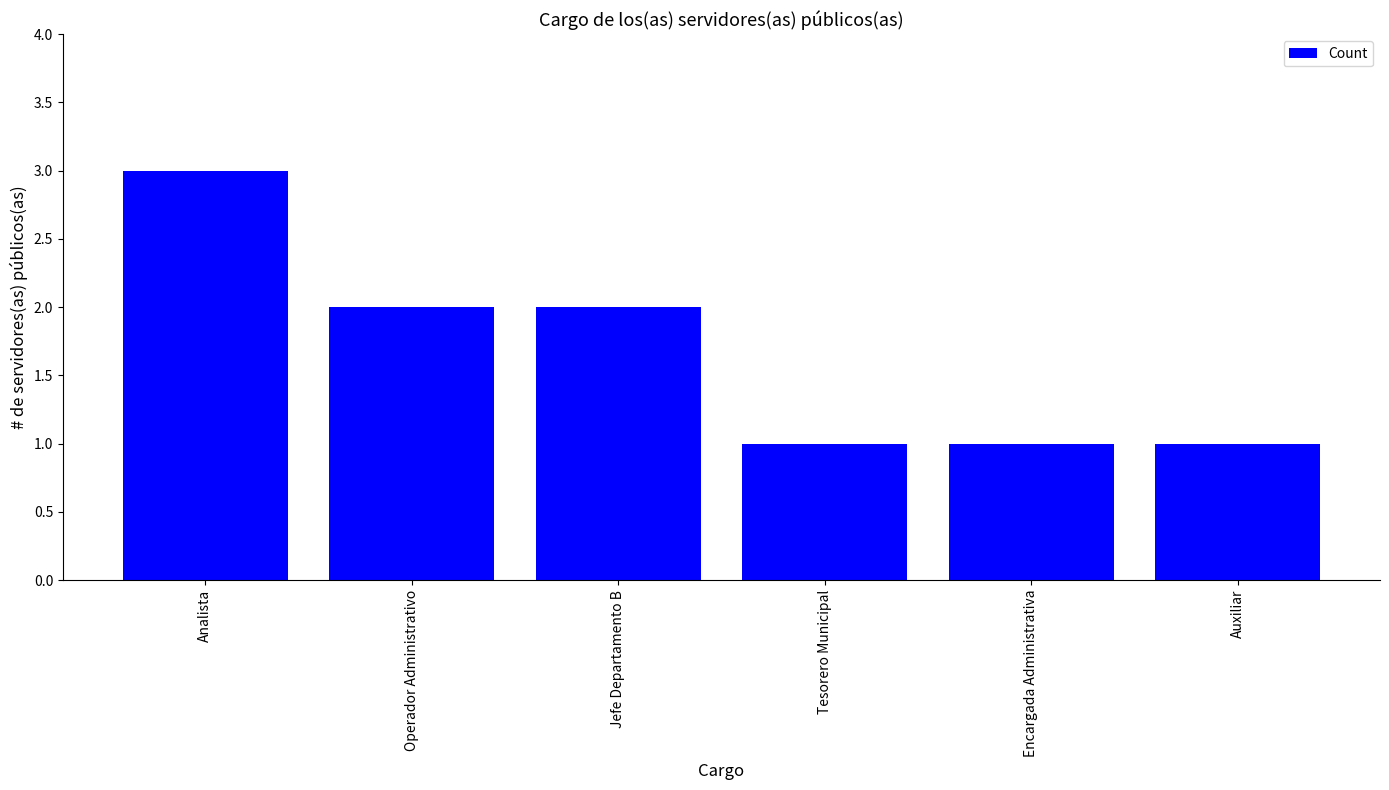

The chart shows a value of 1 at Auxiliar. True or false?

True